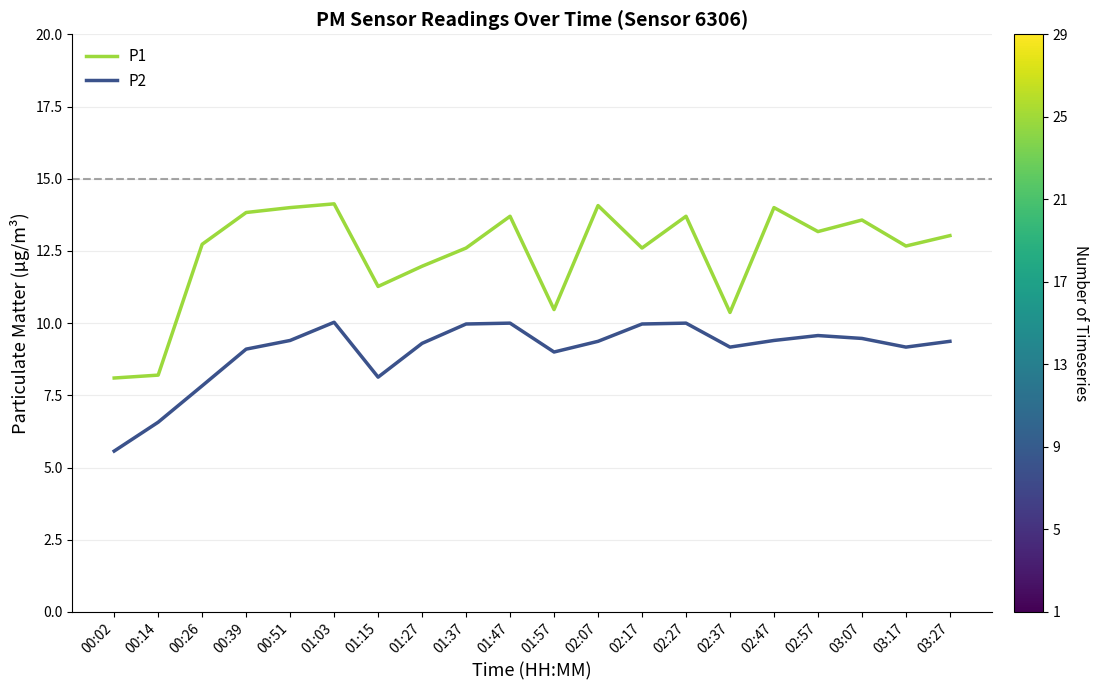

What is the highest value of the P1 series?

14.1